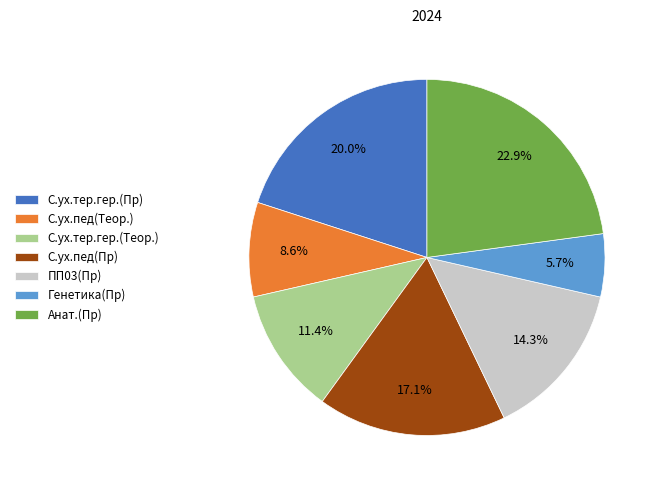

To the nearest percent, what is the difference between the С.ух.пед(Пр) and Анат.(Пр) slice percentages?

6%